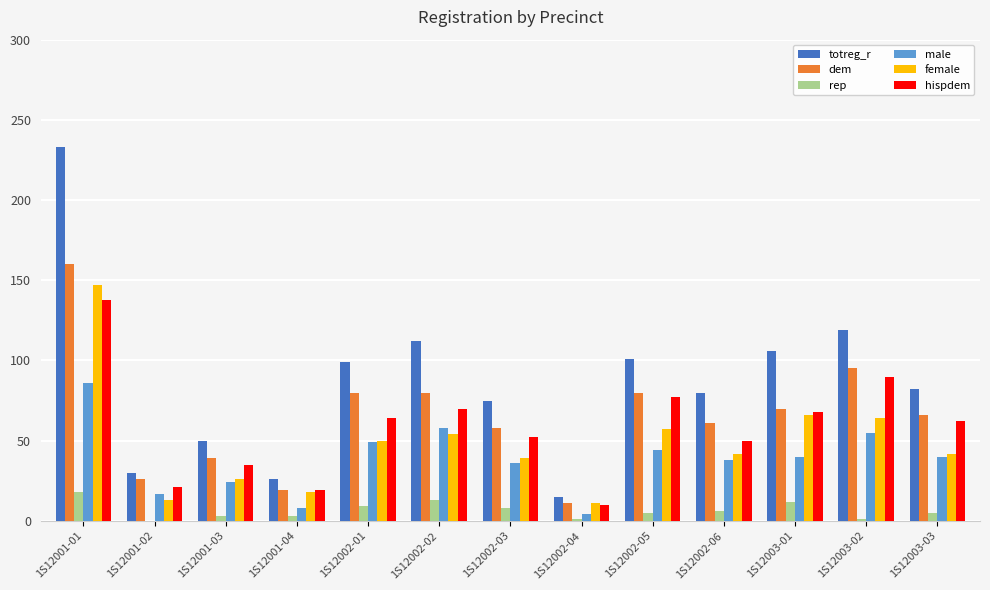

At which label does male reach its peak?

1S12001-01